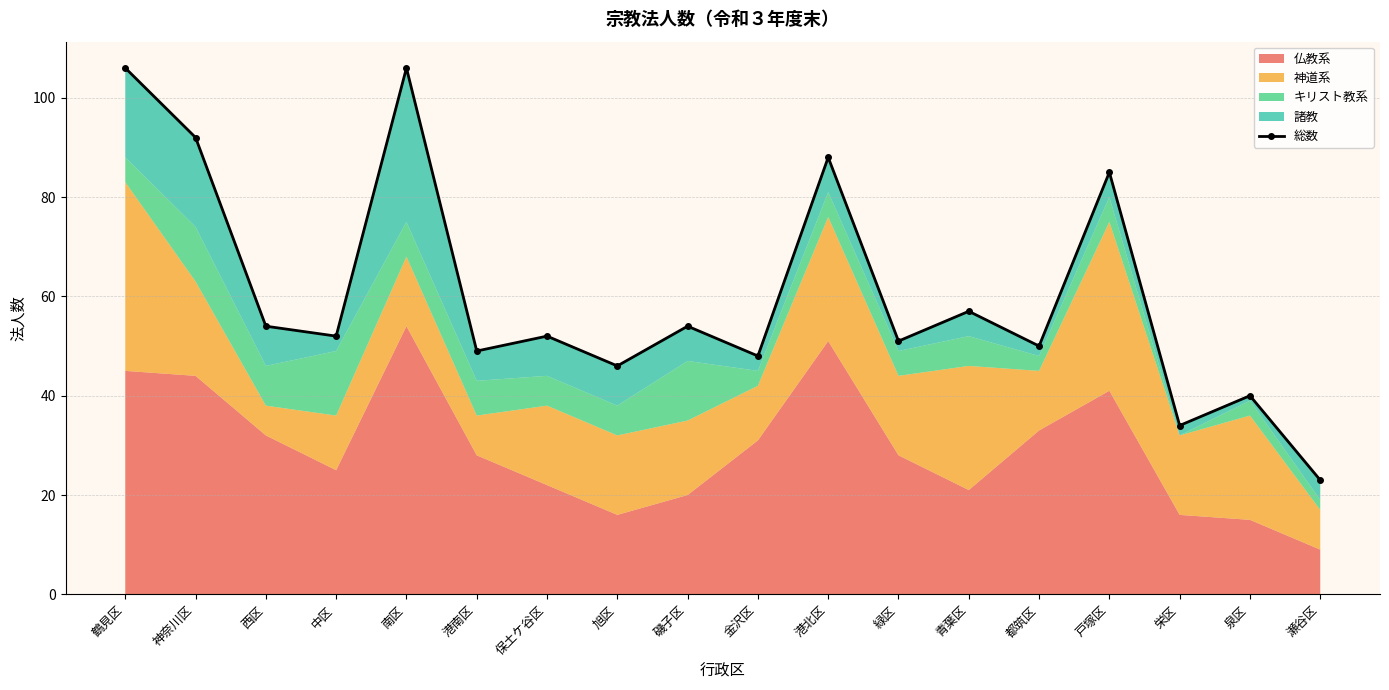

Reading right to left, transcribe all the data shown in this chart.

瀬谷区=23	泉区=40	栄区=34	戸塚区=85	都筑区=50	青葉区=57	緑区=51	港北区=88	金沢区=48	磯子区=54	旭区=46	保土ケ谷区=52	港南区=49	南区=106	中区=52	西区=54	神奈川区=92	鶴見区=106